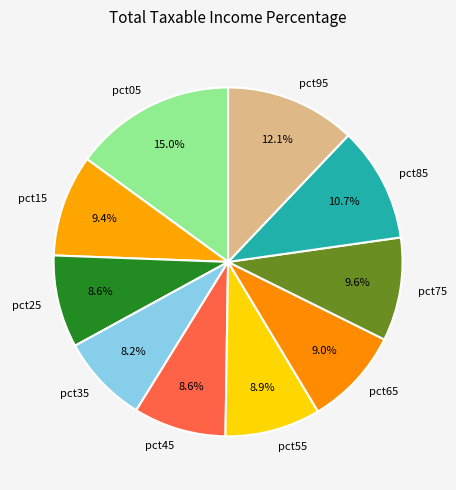

Which slice is the largest?

pct05